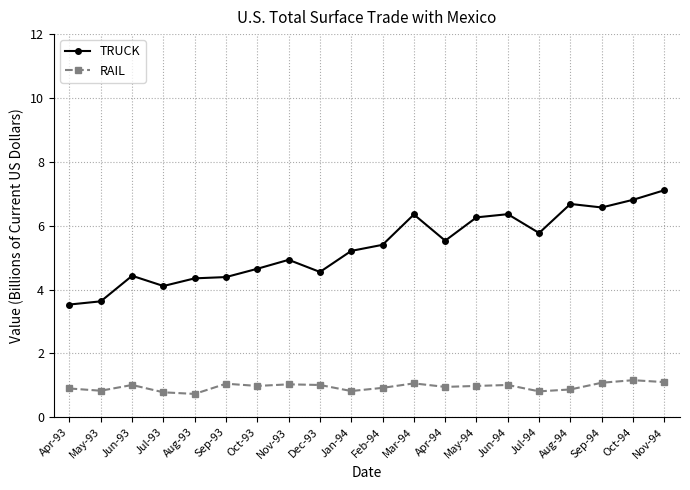

Is the value of TRUCK at Nov-93 greater than the value of RAIL at Jul-93?

Yes